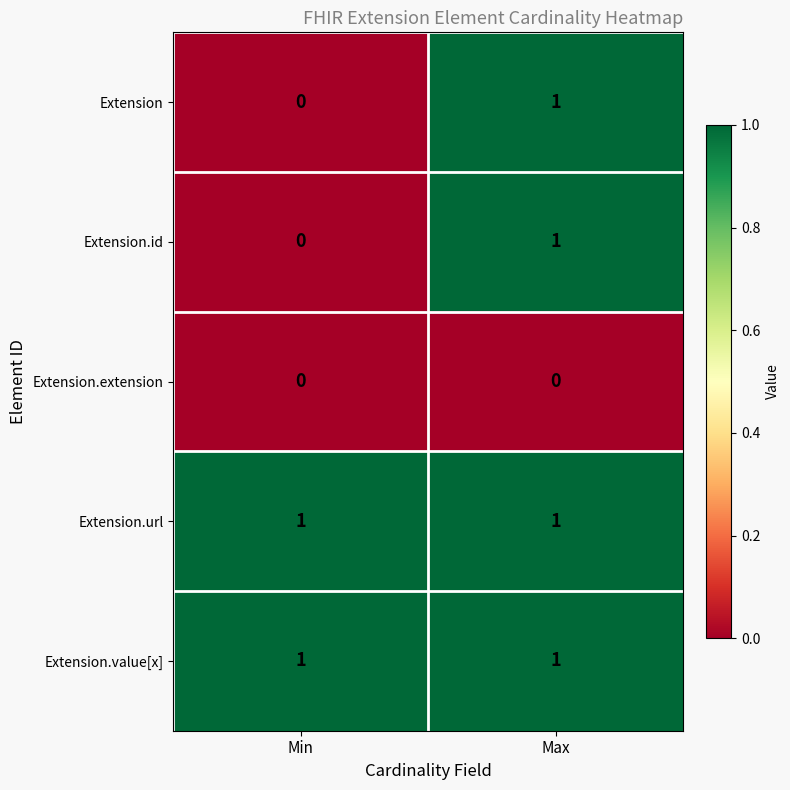

What is the total value across all series at Max?

4